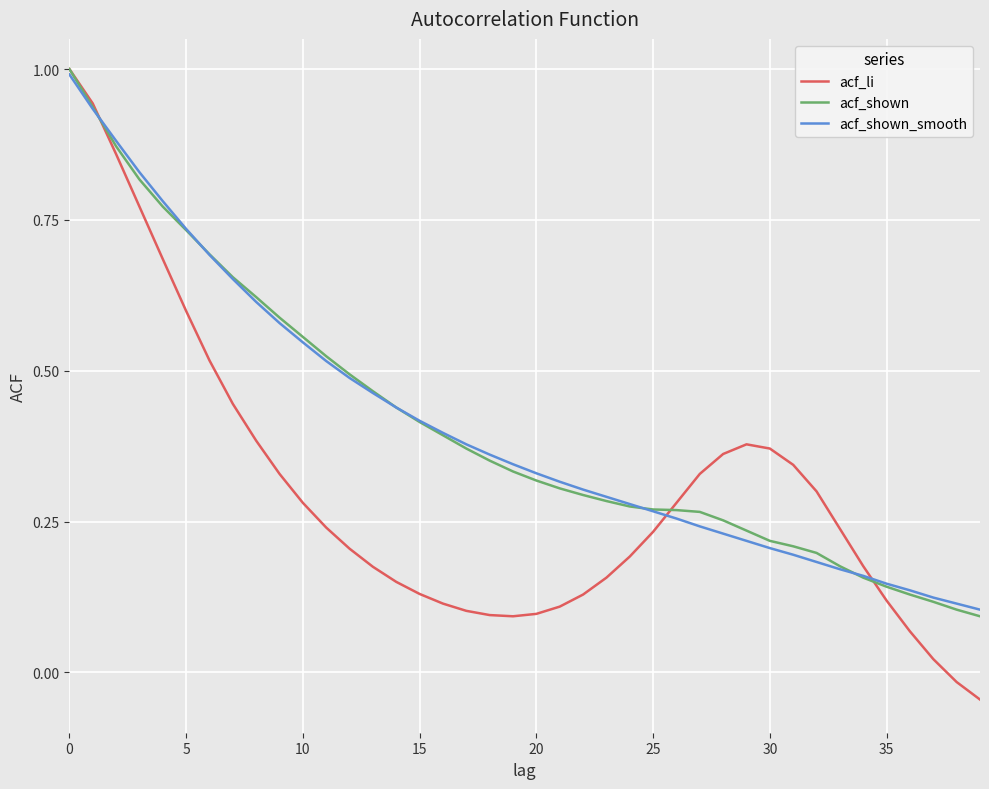

What is the highest value of the acf_shown_smooth series?

1.0